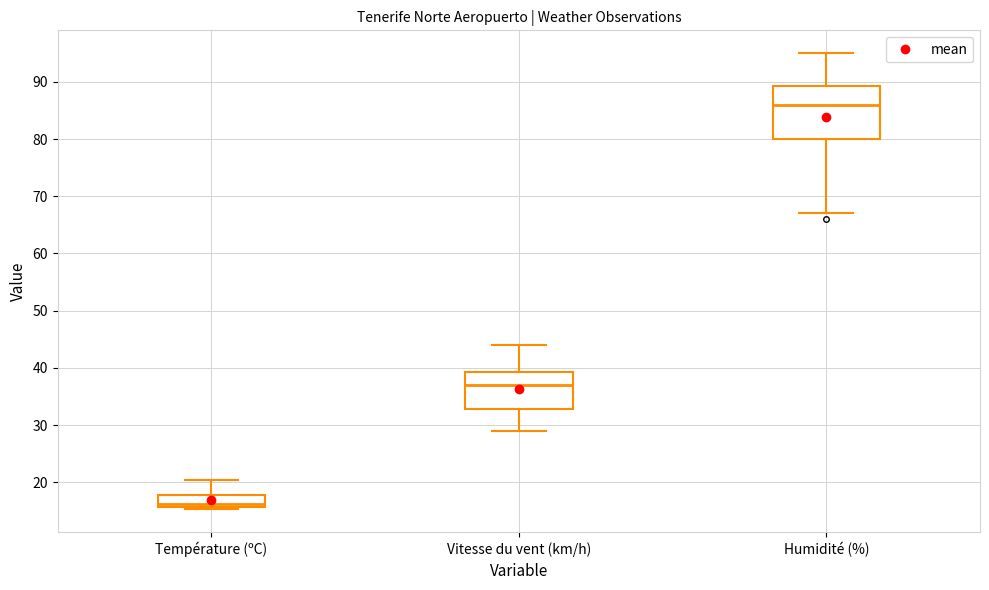

Where is the lower edge of the box for Humidité (%) on the y-axis? The values are not printed on the chart, so give them approximately, as read against the axis.

80